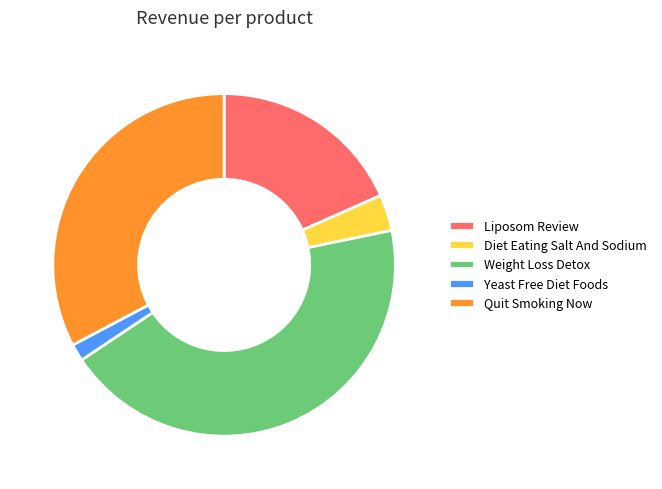

Count the number of slices in the pie.

5